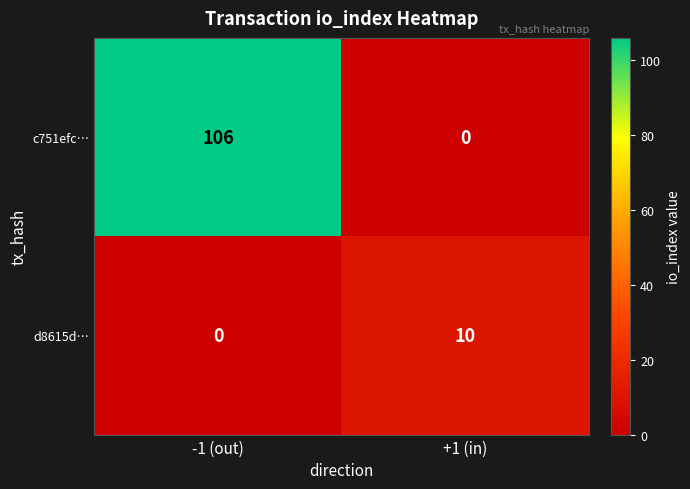

At +1 (in), list the series in order from largest to smallest.

d8615d…, c751efc…